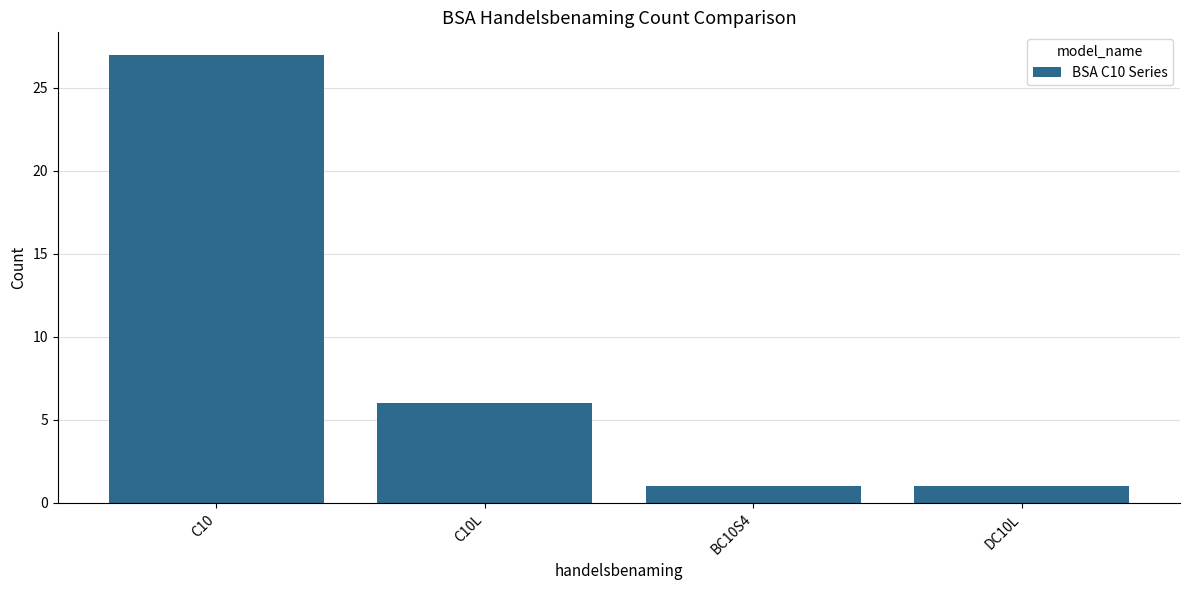

The chart shows a value of 1 at BC10S4. True or false?

True